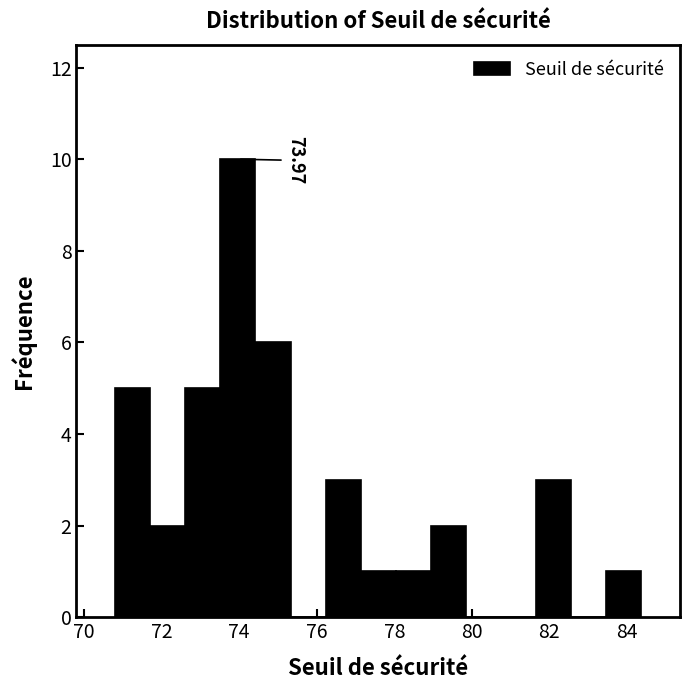

Over which range of the x-axis is the bar tallest?

73.6 to 74.4